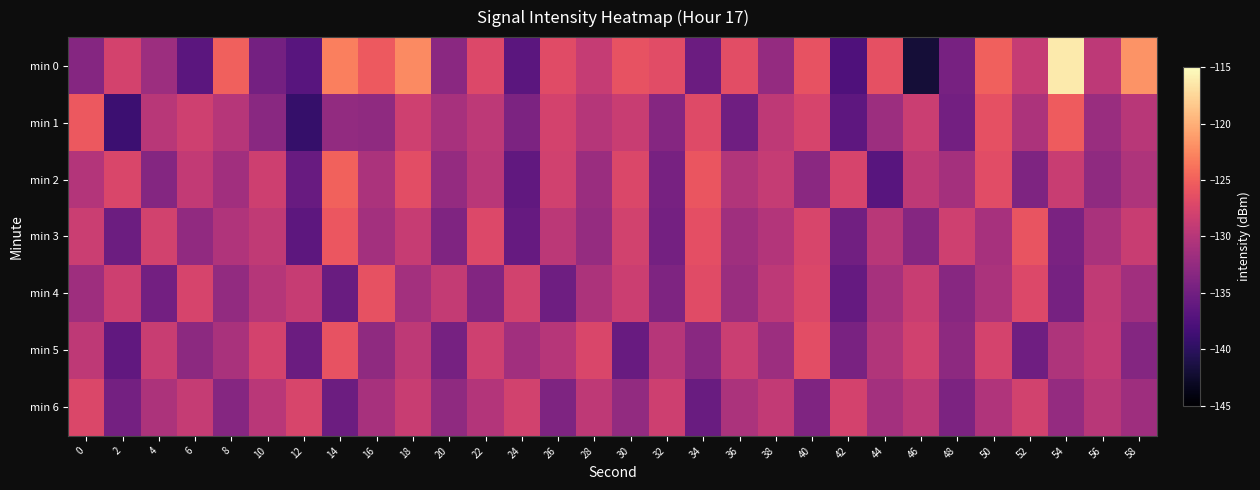

Reading left to right, what are all the values shown in this chart?

min 0: 0=-133.5	2=-127.8	4=-131.8	6=-136.6	8=-125.1	10=-134.8	12=-136.9	14=-123.1	16=-125.5	18=-122.3	20=-133.1	22=-127.2	24=-136.6	26=-126.8	28=-128.9	30=-126.1	32=-126.6	34=-135.5	36=-126.5	38=-132.4	40=-126.1	42=-137.6	44=-126.4	46=-141.9	48=-134.6	50=-125.0	52=-128.9	54=-116.2	56=-129.5	58=-121.8
min 1: 0=-125.6	2=-138.8	4=-129.8	6=-128.2	8=-129.9	10=-133.2	12=-139.3	14=-132.5	16=-132.8	18=-128.2	20=-131.0	22=-129.5	24=-134.2	26=-127.8	28=-130.1	30=-128.7	32=-133.5	34=-126.9	36=-135.1	38=-129.3	40=-127.6	42=-136.4	44=-131.8	46=-128.5	48=-134.9	50=-126.3	52=-130.7	54=-125.4	56=-132.1	58=-129.8
min 2: 0=-130.2	2=-127.4	4=-133.6	6=-129.1	8=-131.5	10=-128.3	12=-135.7	14=-124.9	16=-130.8	18=-126.5	20=-132.4	22=-129.7	24=-136.2	26=-128.1	28=-131.9	30=-127.3	32=-134.5	34=-125.8	36=-130.3	38=-128.9	40=-133.1	42=-127.6	44=-136.8	46=-129.4	48=-131.2	50=-126.7	52=-134.0	54=-128.6	56=-132.7	58=-130.5
min 3: 0=-128.5	2=-135.3	4=-127.9	6=-132.6	8=-130.4	10=-129.2	12=-136.5	14=-125.7	16=-131.3	18=-128.8	20=-133.9	22=-127.1	24=-135.8	26=-129.6	28=-132.3	30=-128.0	32=-134.7	34=-126.4	36=-131.6	38=-130.2	40=-127.5	42=-135.0	44=-129.8	46=-133.4	48=-128.2	50=-131.0	52=-125.9	54=-134.3	56=-130.9	58=-128.7
min 4: 0=-131.7	2=-128.3	4=-134.9	6=-127.6	8=-132.5	10=-130.1	12=-128.8	14=-135.6	16=-126.2	18=-131.4	20=-129.0	22=-133.7	24=-127.9	26=-135.2	28=-130.6	30=-128.4	32=-134.1	34=-126.8	36=-132.0	38=-129.5	40=-127.3	42=-135.9	44=-131.1	46=-128.6	48=-133.3	50=-130.8	52=-127.1	54=-134.6	56=-129.2	58=-131.5
min 5: 0=-129.4	2=-136.1	4=-128.7	6=-133.0	8=-130.9	10=-127.8	12=-135.4	14=-126.1	16=-132.8	18=-129.3	20=-134.6	22=-128.2	24=-131.5	26=-130.0	28=-127.4	30=-135.7	32=-129.9	34=-133.2	36=-128.5	38=-131.8	40=-126.6	42=-134.4	44=-130.3	46=-128.1	48=-132.9	50=-127.7	52=-135.1	54=-130.5	56=-129.1	58=-133.6
min 6: 0=-127.2	2=-134.8	4=-130.6	6=-128.9	8=-133.5	10=-129.7	12=-127.5	14=-135.3	16=-131.0	18=-128.6	20=-132.7	22=-130.2	24=-127.9	26=-134.0	28=-129.4	30=-132.5	32=-128.3	34=-135.6	36=-130.8	38=-129.1	40=-133.9	42=-127.8	44=-131.3	46=-129.6	48=-134.2	50=-130.4	52=-128.0	54=-132.4	56=-129.8	58=-131.7